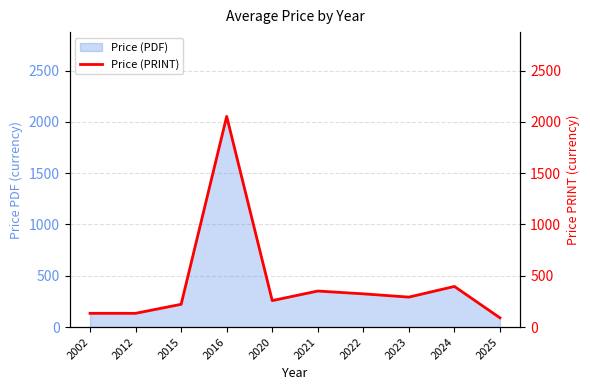

What is the approximate value at 2023?

292.0